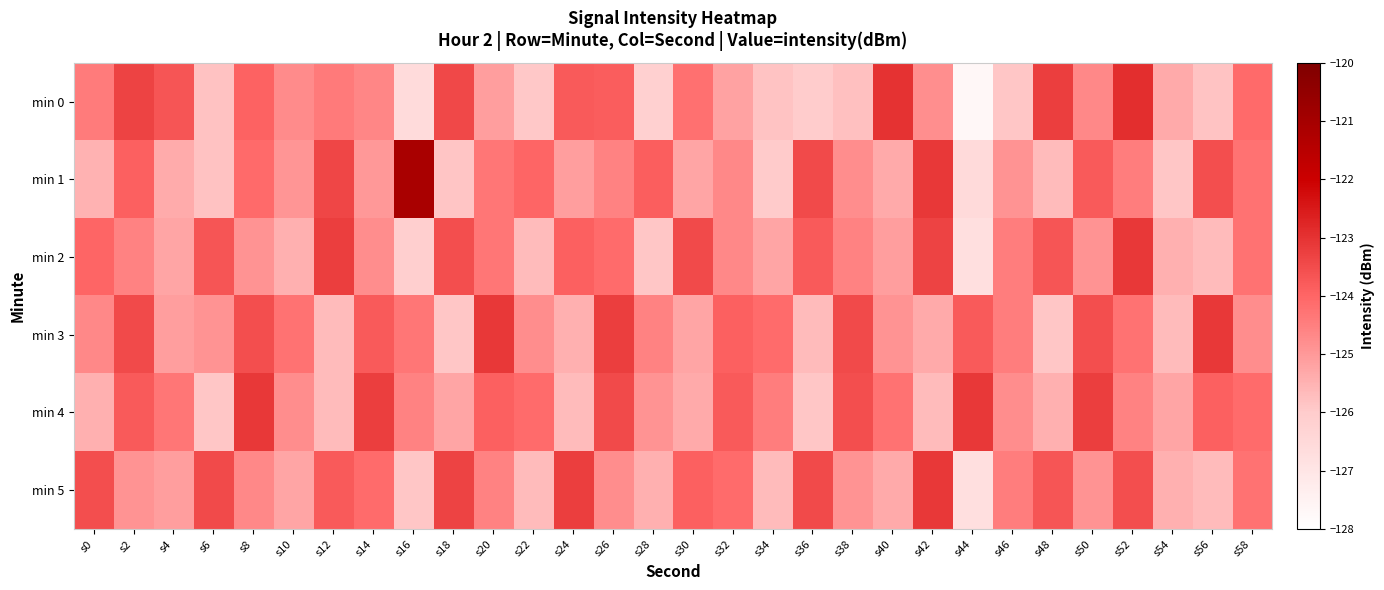

Which series has the largest range (max minus min)?

min 1